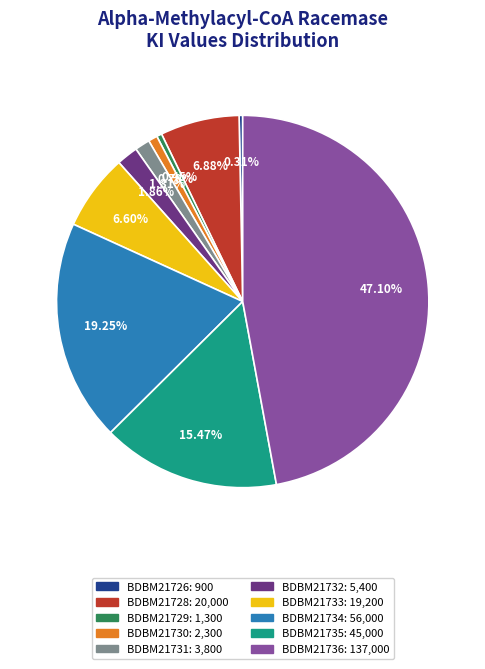

How many segments does this pie chart have?

10